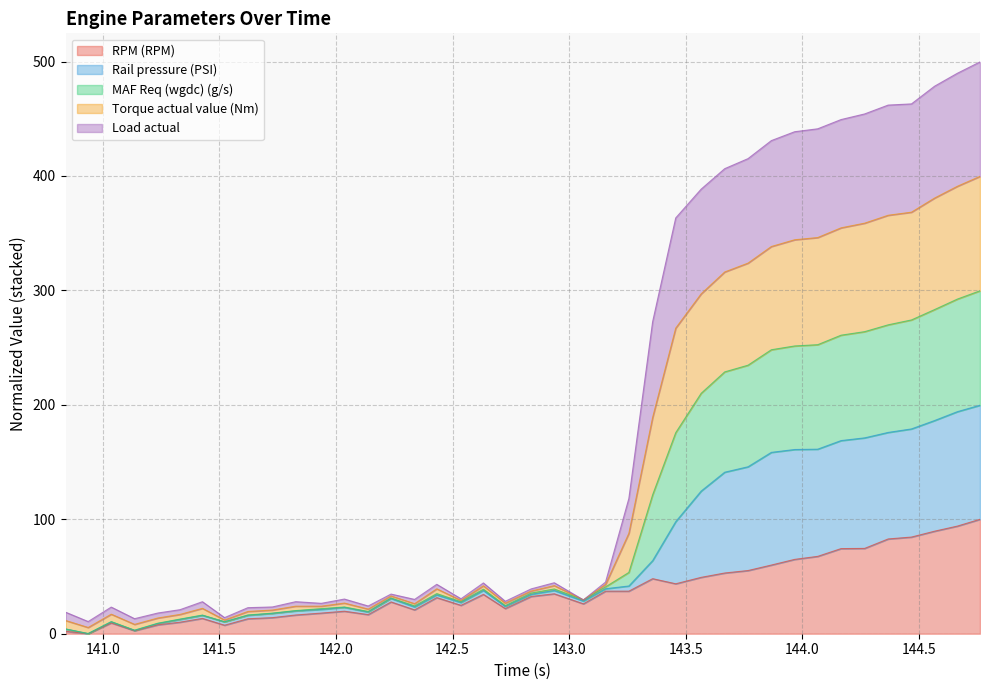

What are all the series names shown in the legend?

RPM (RPM), Rail pressure (PSI), MAF Req (wgdc) (g/s), Torque actual value (Nm), Load actual